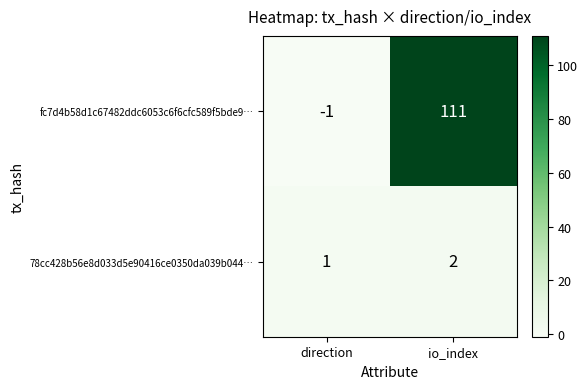

What is the difference between the fc7d4b58d1c67482ddc6053c6f6cfc589f5bde9… values at direction and io_index?

112